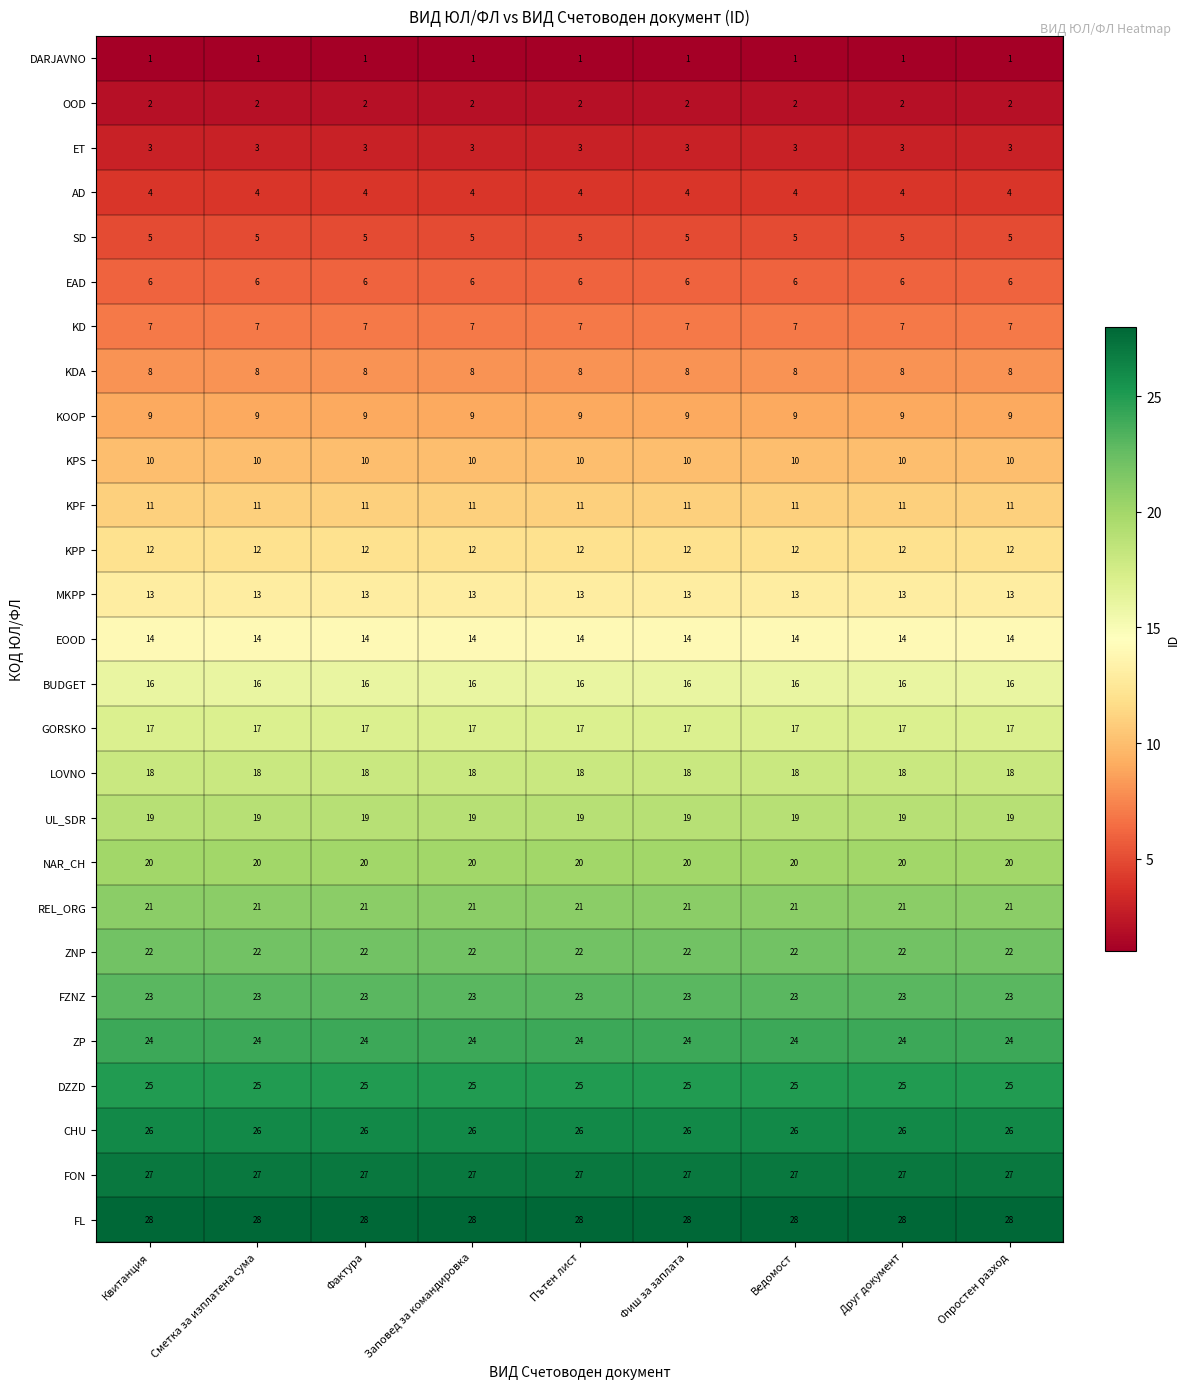

Rank the series by their maximum value, from highest to lowest.

FL, FON, CHU, DZZD, ZP, FZNZ, ZNP, REL_ORG, NAR_CH, UL_SDR, LOVNO, GORSKO, BUDGET, EOOD, MKPP, KPP, KPF, KPS, KOOP, KDA, KD, EAD, SD, AD, ET, OOD, DARJAVNO